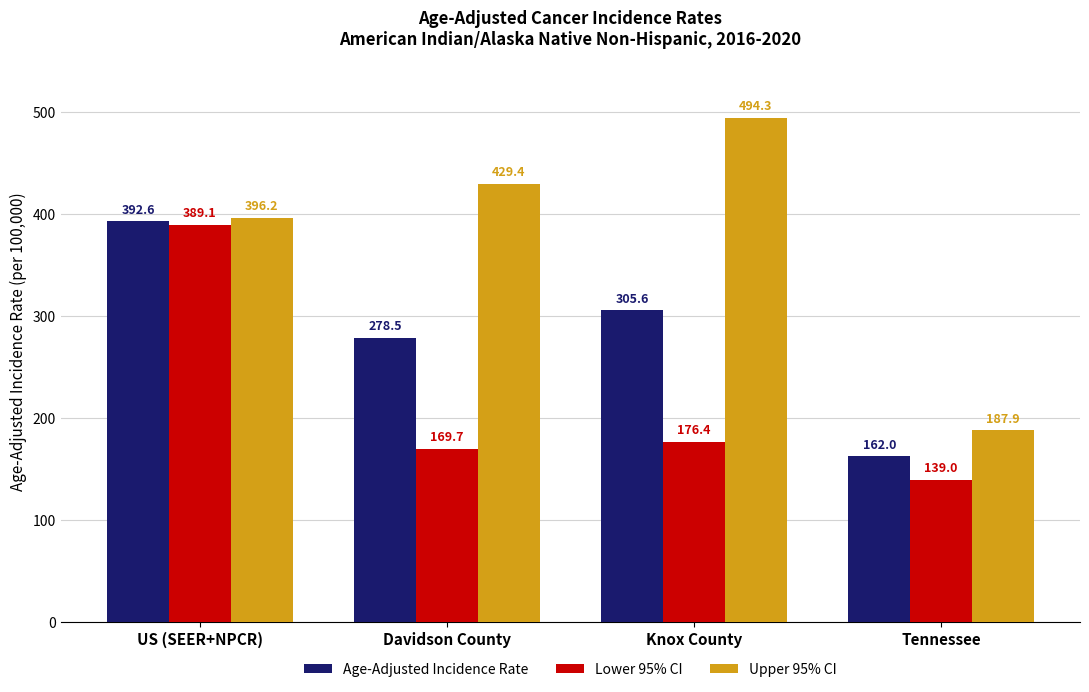

What is the label of the 2nd bar from the right?

Knox County